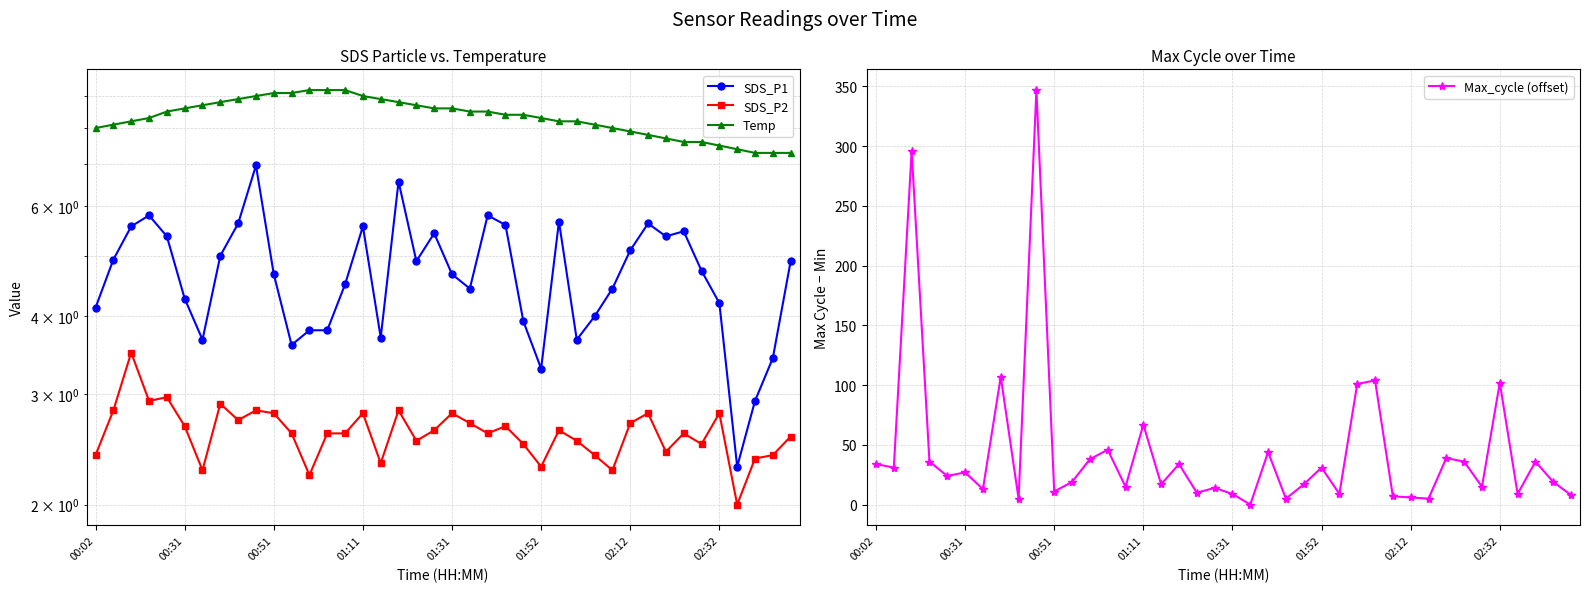

What is the highest value of the Max_cycle (offset) series?

347